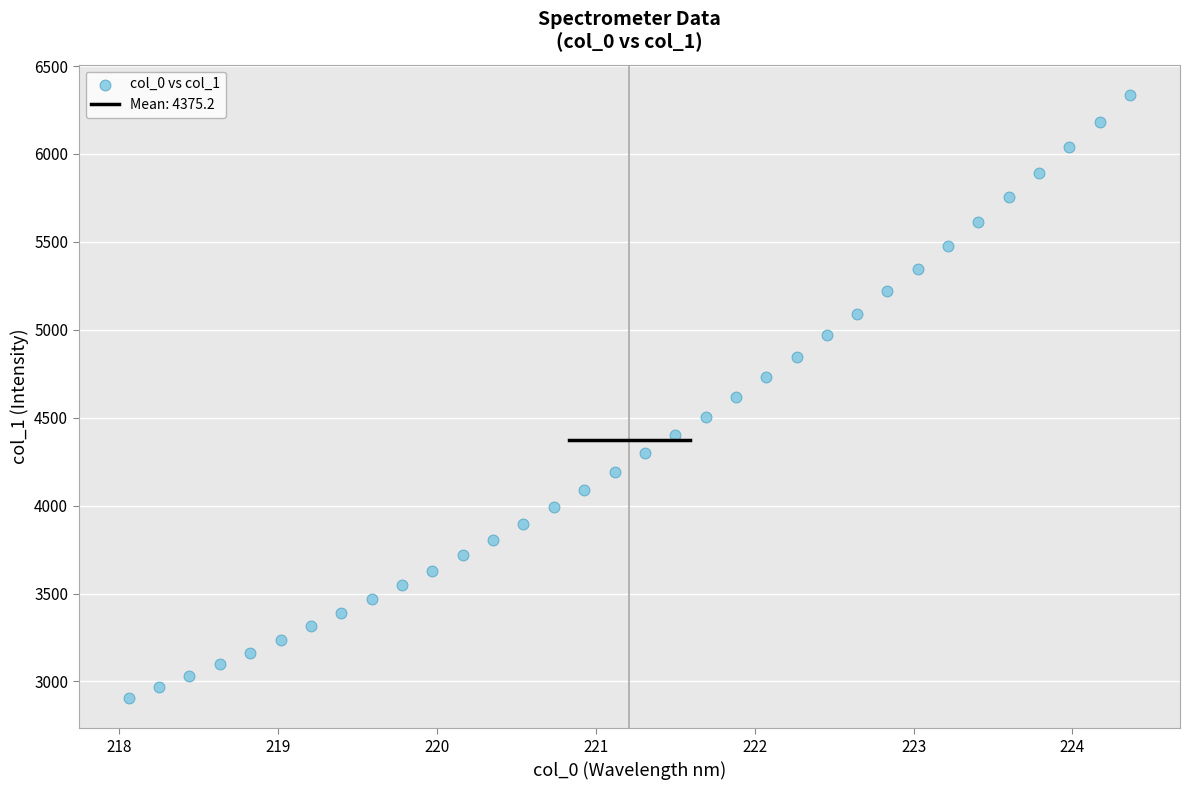

What is the range of Y values (max minus min)?

3431.5